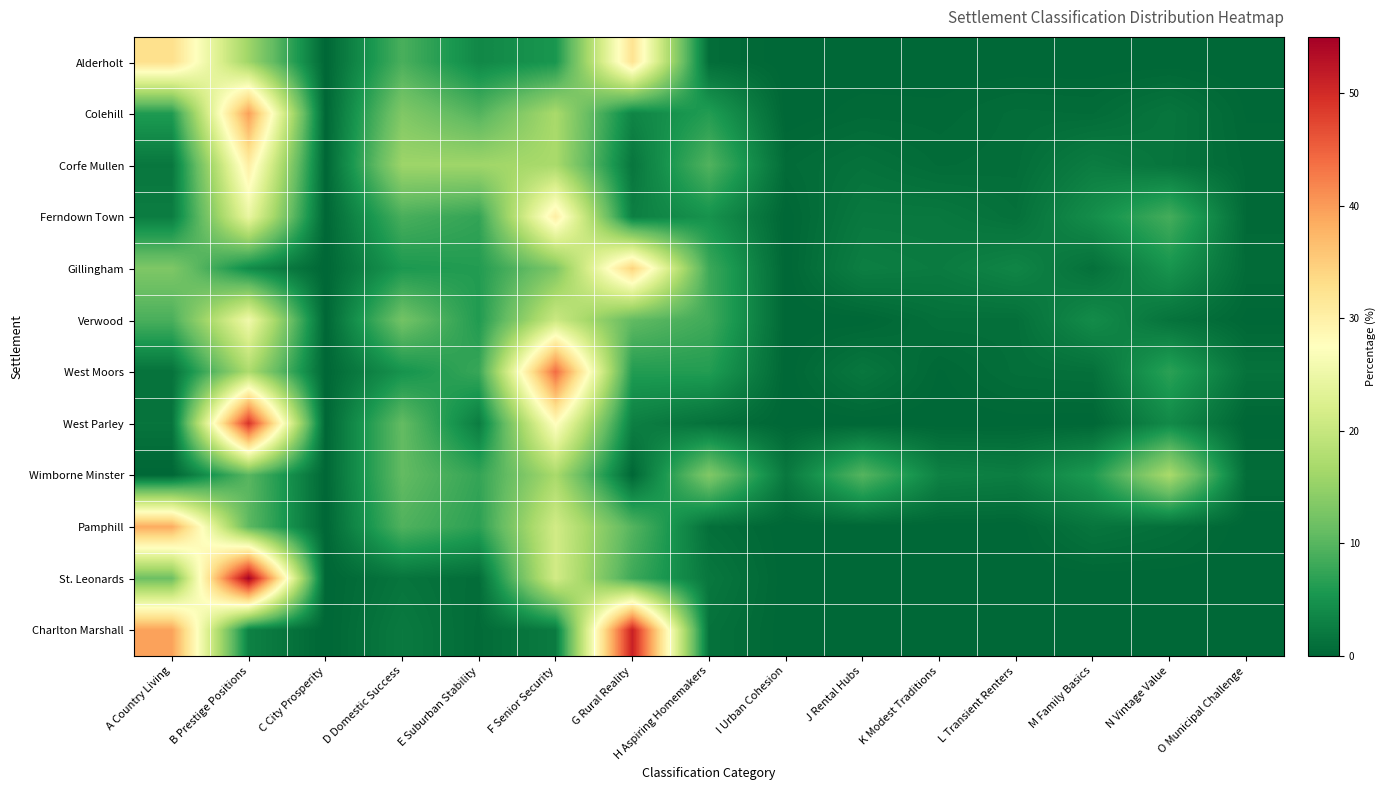

Reading right to left, what are all the values shown in this chart?

Alderholt: O Municipal Challenge=0.0	N Vintage Value=0.0	M Family Basics=0.0	L Transient Renters=0.0	K Modest Traditions=0.0	J Rental Hubs=0.0	I Urban Cohesion=0.0	H Aspiring Homemakers=0.7	G Rural Reality=32.3	F Senior Security=5.4	E Suburban Stability=3.8	D Domestic Success=9.0	C City Prosperity=0.0	B Prestige Positions=15.9	A Country Living=32.8
Colehill: O Municipal Challenge=0.2	N Vintage Value=1.6	M Family Basics=0.6	L Transient Renters=0.7	K Modest Traditions=0.3	J Rental Hubs=0.3	I Urban Cohesion=0.0	H Aspiring Homemakers=6.2	G Rural Reality=3.4	F Senior Security=16.9	E Suburban Stability=9.6	D Domestic Success=13.3	C City Prosperity=0.0	B Prestige Positions=39.8	A Country Living=6.0
Corfe Mullen: O Municipal Challenge=0.4	N Vintage Value=1.5	M Family Basics=2.5	L Transient Renters=0.8	K Modest Traditions=0.6	J Rental Hubs=1.2	I Urban Cohesion=0.6	H Aspiring Homemakers=9.6	G Rural Reality=1.7	F Senior Security=16.9	E Suburban Stability=16.0	D Domestic Success=15.8	C City Prosperity=0.0	B Prestige Positions=30.3	A Country Living=1.9
Ferndown Town: O Municipal Challenge=0.4	N Vintage Value=8.7	M Family Basics=4.4	L Transient Renters=1.1	K Modest Traditions=1.9	J Rental Hubs=2.0	I Urban Cohesion=0.0	H Aspiring Homemakers=5.0	G Rural Reality=2.8	F Senior Security=30.4	E Suburban Stability=7.4	D Domestic Success=9.0	C City Prosperity=0.0	B Prestige Positions=24.5	A Country Living=2.5
Gillingham: O Municipal Challenge=0.6	N Vintage Value=5.2	M Family Basics=1.1	L Transient Renters=3.5	K Modest Traditions=2.3	J Rental Hubs=2.7	I Urban Cohesion=0.0	H Aspiring Homemakers=8.1	G Rural Reality=34.4	F Senior Security=13.0	E Suburban Stability=6.2	D Domestic Success=5.7	C City Prosperity=0.0	B Prestige Positions=4.1	A Country Living=13.2
Verwood: O Municipal Challenge=0.1	N Vintage Value=1.4	M Family Basics=4.2	L Transient Renters=1.0	K Modest Traditions=1.0	J Rental Hubs=0.0	I Urban Cohesion=0.0	H Aspiring Homemakers=8.3	G Rural Reality=10.8	F Senior Security=20.5	E Suburban Stability=6.0	D Domestic Success=12.2	C City Prosperity=0.0	B Prestige Positions=25.5	A Country Living=9.0
West Moors: O Municipal Challenge=1.3	N Vintage Value=6.8	M Family Basics=1.1	L Transient Renters=0.9	K Modest Traditions=0.2	J Rental Hubs=1.8	I Urban Cohesion=0.0	H Aspiring Homemakers=6.2	G Rural Reality=6.2	F Senior Security=44.1	E Suburban Stability=7.8	D Domestic Success=5.1	C City Prosperity=0.0	B Prestige Positions=17.3	A Country Living=1.3
West Parley: O Municipal Challenge=0.0	N Vintage Value=4.0	M Family Basics=0.0	L Transient Renters=0.1	K Modest Traditions=0.0	J Rental Hubs=0.0	I Urban Cohesion=0.0	H Aspiring Homemakers=1.1	G Rural Reality=2.8	F Senior Security=27.9	E Suburban Stability=2.5	D Domestic Success=10.9	C City Prosperity=0.0	B Prestige Positions=49.2	A Country Living=1.5
Wimborne Minster: O Municipal Challenge=0.7	N Vintage Value=17.0	M Family Basics=5.9	L Transient Renters=2.6	K Modest Traditions=3.1	J Rental Hubs=9.9	I Urban Cohesion=2.0	H Aspiring Homemakers=13.4	G Rural Reality=0.0	F Senior Security=16.9	E Suburban Stability=7.4	D Domestic Success=10.9	C City Prosperity=0.1	B Prestige Positions=10.1	A Country Living=0.0
Pamphill: O Municipal Challenge=0.0	N Vintage Value=1.0	M Family Basics=1.6	L Transient Renters=0.0	K Modest Traditions=0.0	J Rental Hubs=0.0	I Urban Cohesion=0.0	H Aspiring Homemakers=1.0	G Rural Reality=9.8	F Senior Security=21.2	E Suburban Stability=6.9	D Domestic Success=9.5	C City Prosperity=0.0	B Prestige Positions=10.5	A Country Living=38.6
St. Leonards: O Municipal Challenge=0.0	N Vintage Value=0.0	M Family Basics=0.0	L Transient Renters=0.0	K Modest Traditions=0.0	J Rental Hubs=0.0	I Urban Cohesion=0.0	H Aspiring Homemakers=1.9	G Rural Reality=8.1	F Senior Security=21.3	E Suburban Stability=0.7	D Domestic Success=1.6	C City Prosperity=0.0	B Prestige Positions=54.8	A Country Living=11.6
Charlton Marshall: O Municipal Challenge=0.0	N Vintage Value=0.0	M Family Basics=0.0	L Transient Renters=0.0	K Modest Traditions=0.0	J Rental Hubs=0.0	I Urban Cohesion=0.0	H Aspiring Homemakers=1.3	G Rural Reality=51.2	F Senior Security=2.3	E Suburban Stability=0.5	D Domestic Success=2.2	C City Prosperity=0.0	B Prestige Positions=3.1	A Country Living=39.5